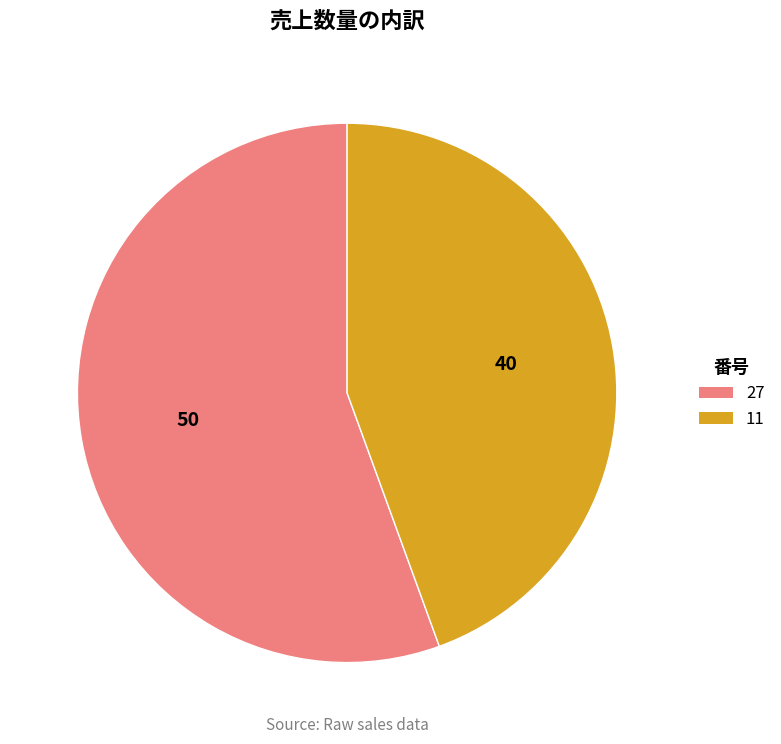

Approximately how many times larger is the value at 11 compared to 27?

0.8